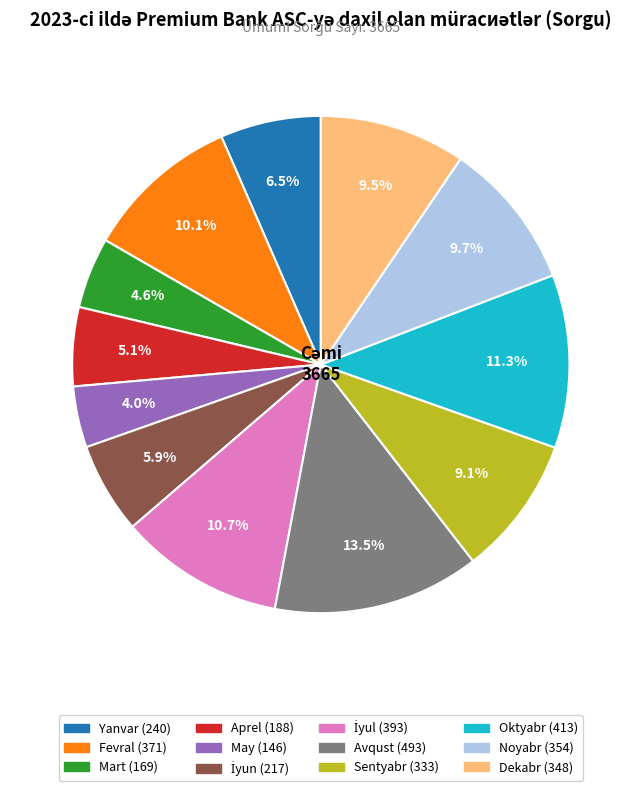

Count the number of slices in the pie.

12